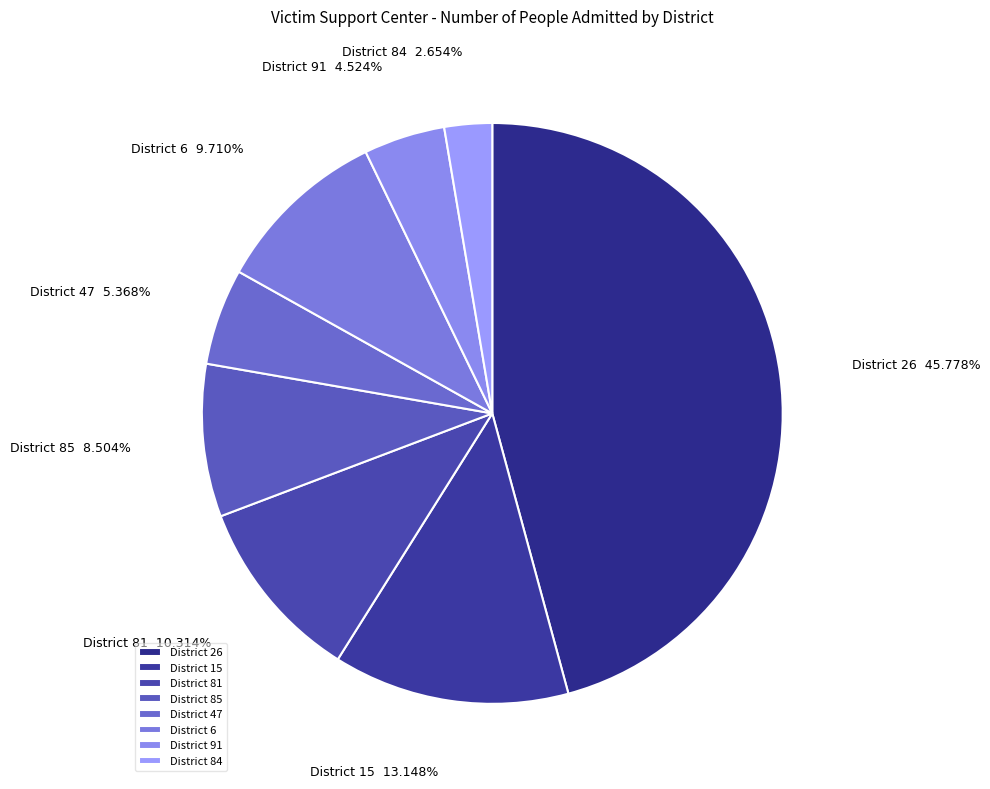

What is the largest slice in the pie chart?

District 26